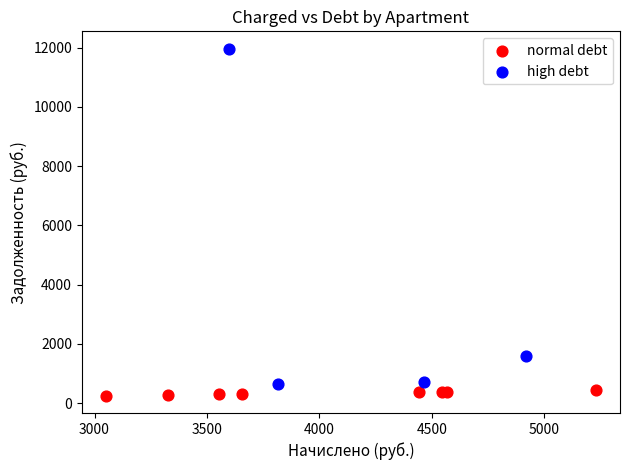

Which series reaches the maximum Y coordinate?

high debt